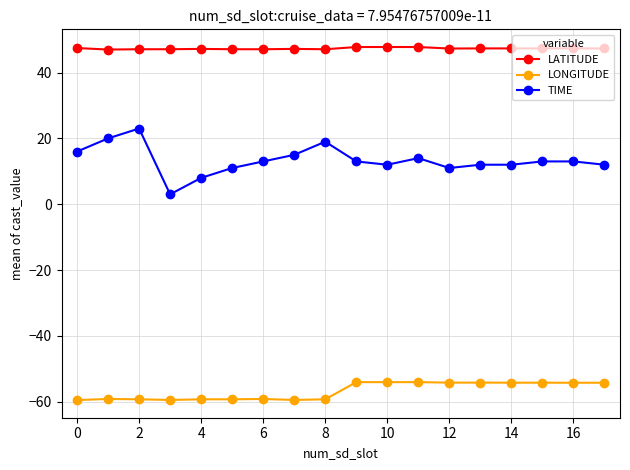

List the series in order of their overall mean, lowest first.

LONGITUDE, TIME, LATITUDE